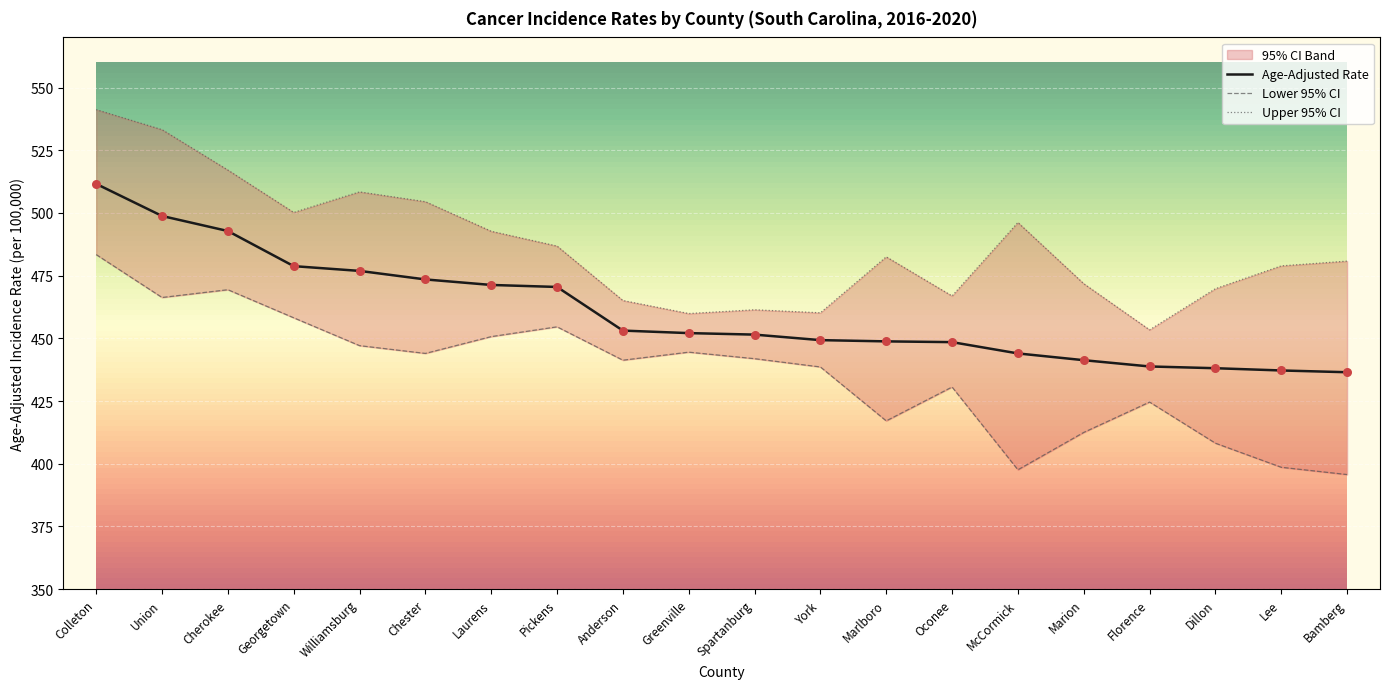

At which category is the sum across all series the highest?

Colleton